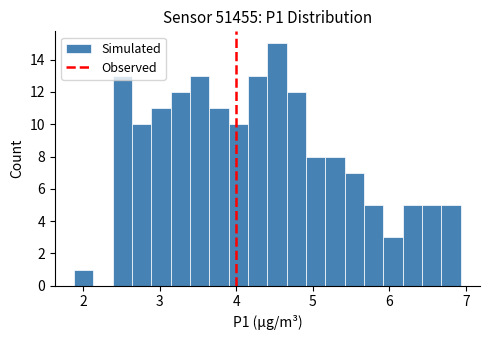

Around what value on the x-axis is the tallest bar? Give the approximate position of its centre, as read against the axis.

4.5